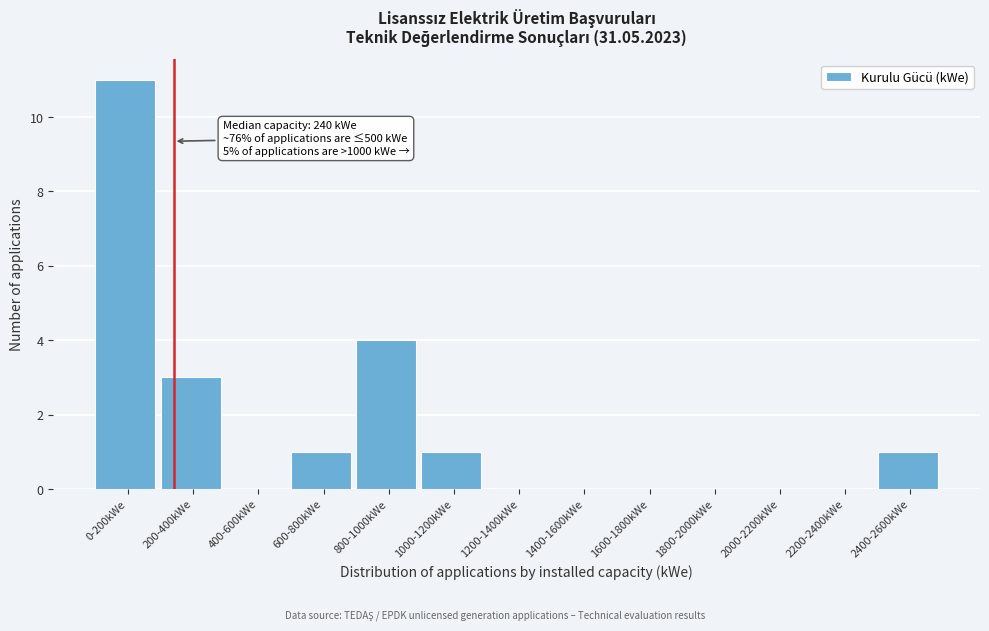

Reading right to left, what are all the values shown in this chart?

2400-2600kWe=1	2200-2400kWe=0	2000-2200kWe=0	1800-2000kWe=0	1600-1800kWe=0	1400-1600kWe=0	1200-1400kWe=0	1000-1200kWe=1	800-1000kWe=4	600-800kWe=1	400-600kWe=0	200-400kWe=3	0-200kWe=11